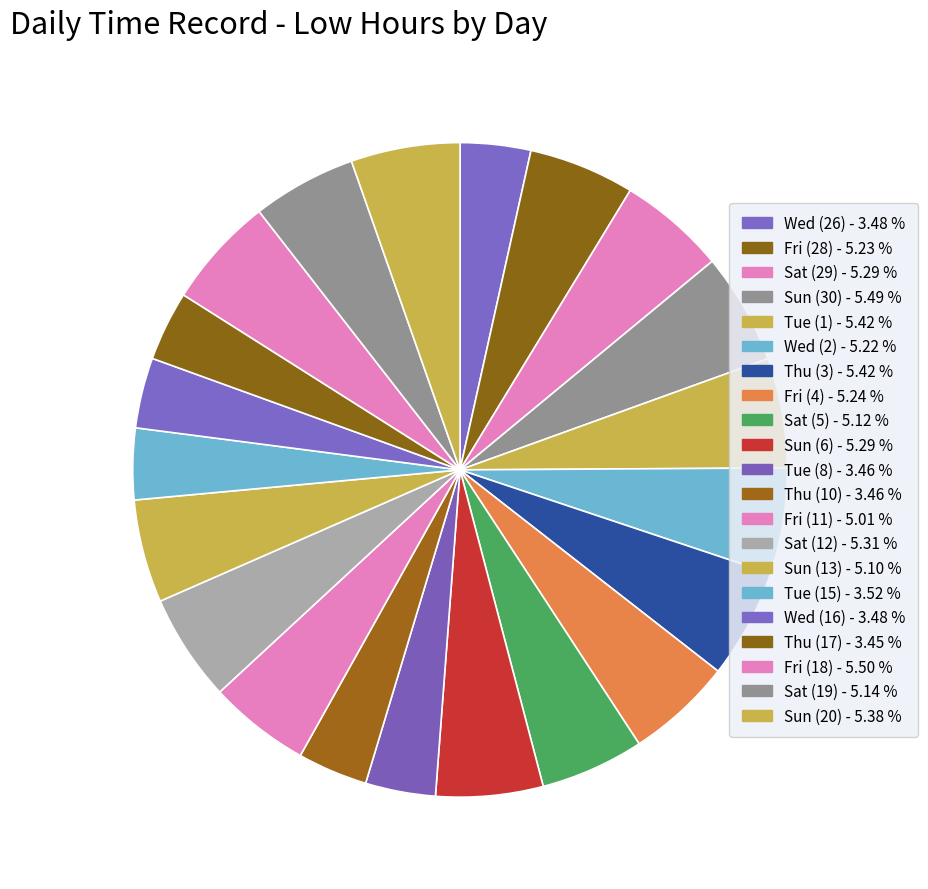

To the nearest percent, what is the difference between the Thu (10) and Sat (19) slice percentages?

2%